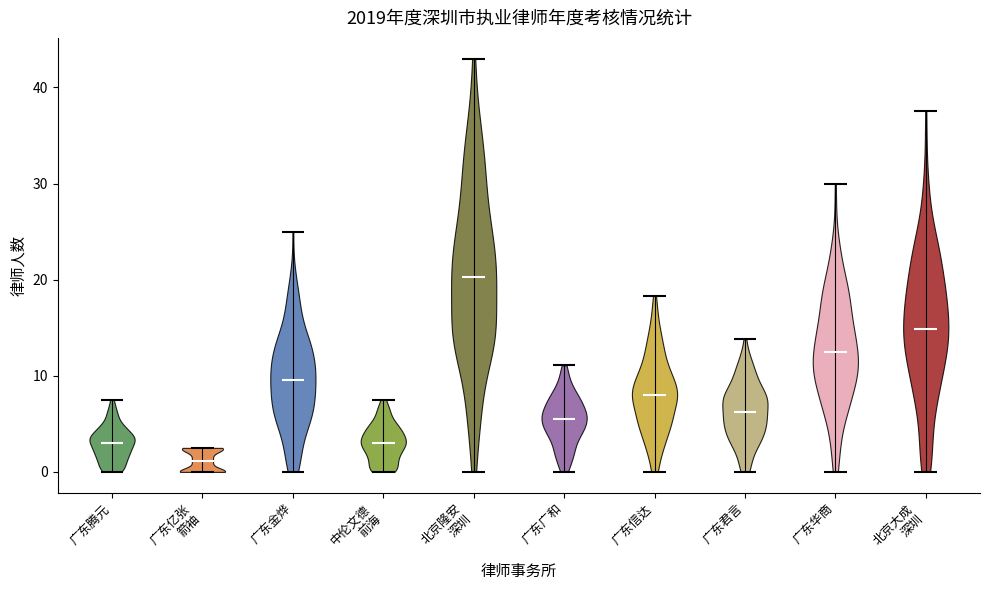

Which violin has the lowest median line?

广东亿张 箭袖